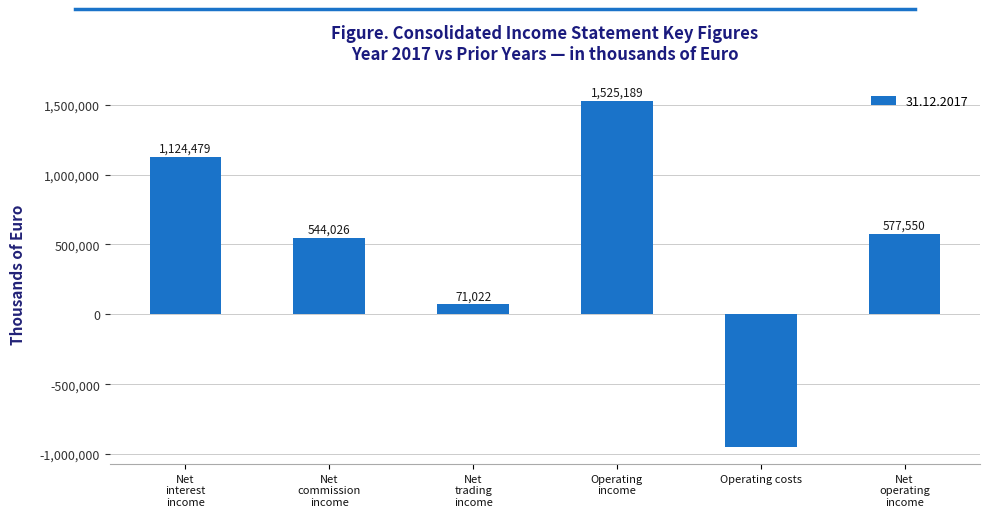

What is the greatest value displayed?

1525189